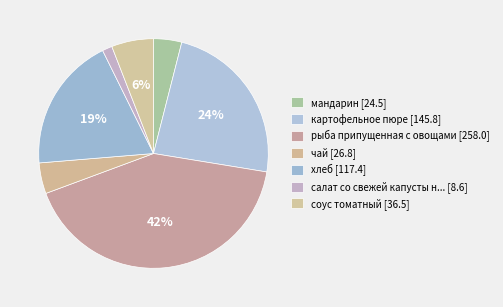

To the nearest percent, what is the average slice percentage?

14%